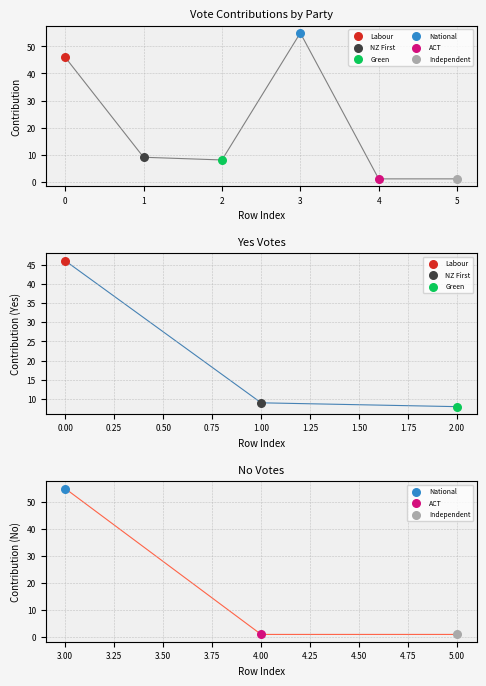

Approximately how many times larger is the value at 1 compared to 2?

1.1